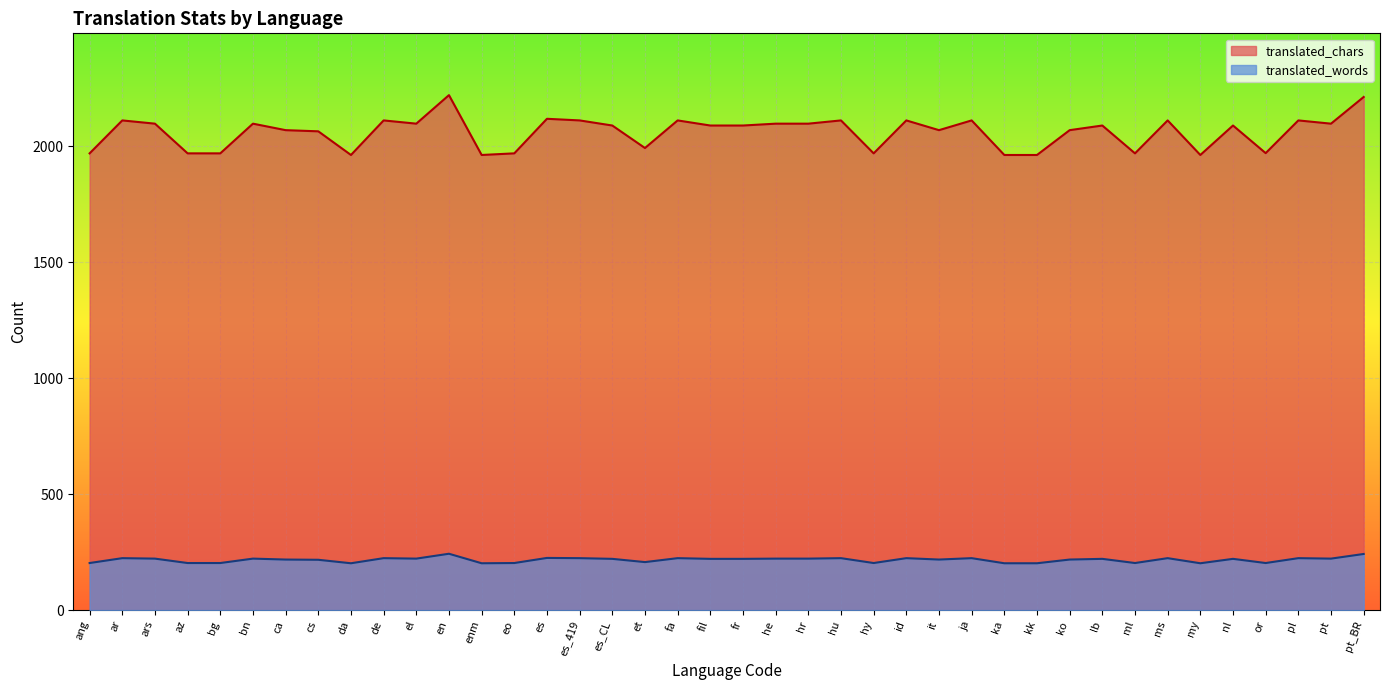

Which series changed the most between pl and pt_BR?

translated_chars